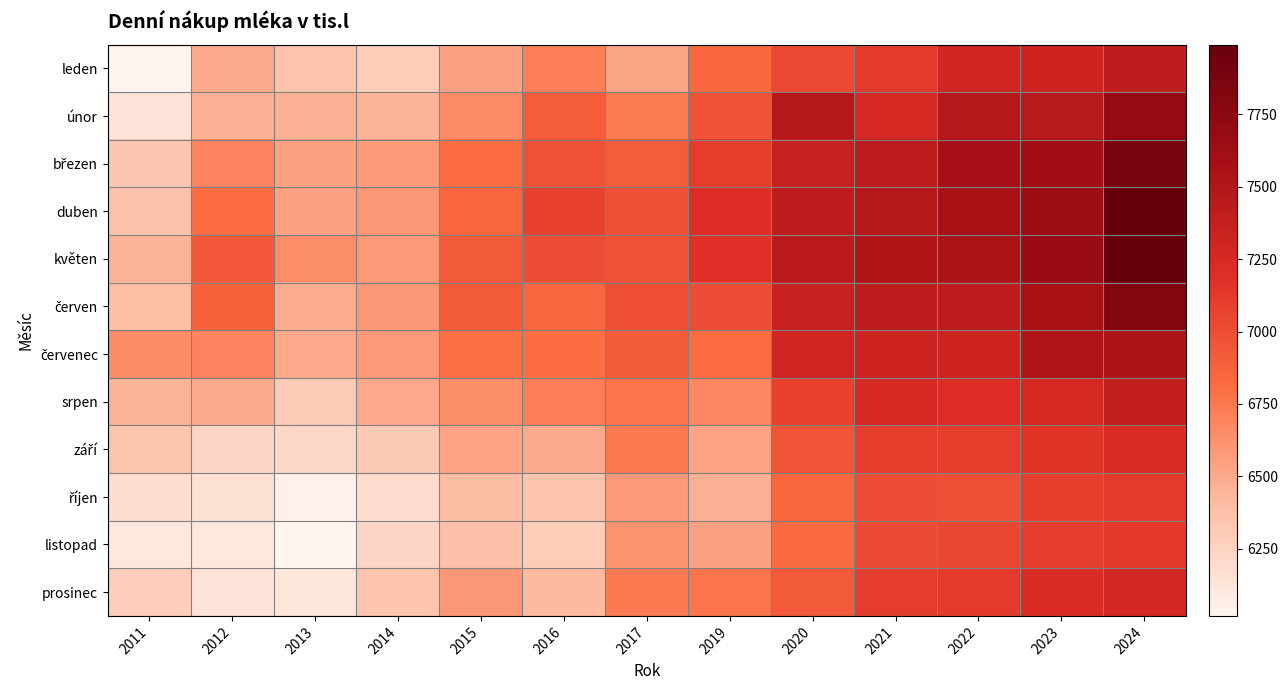

List the series in order of their peak value, lowest first.

říjen, listopad, září, prosinec, srpen, leden, červenec, únor, červen, březen, duben, květen